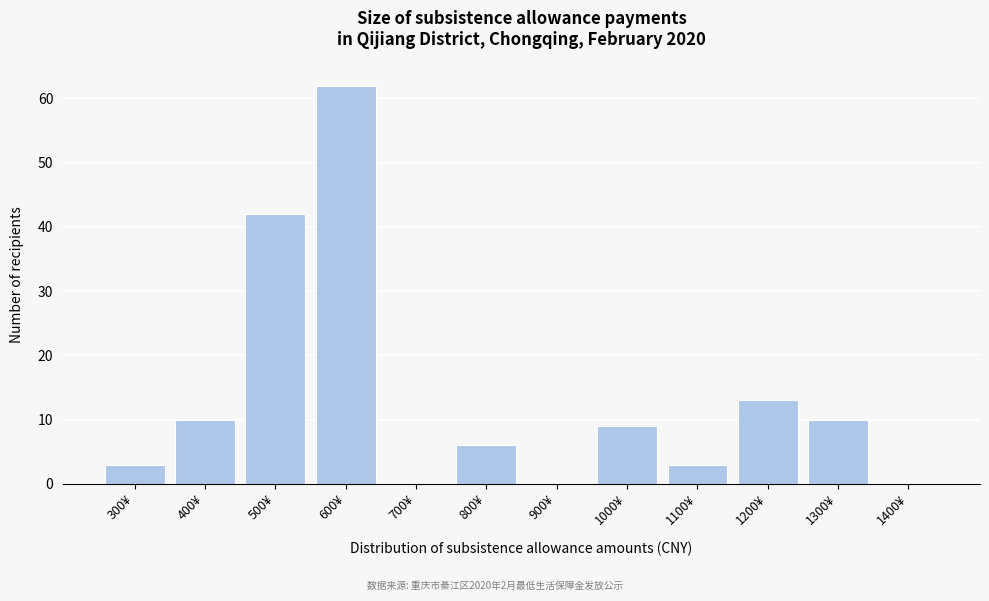

Reading left to right, transcribe all the data shown in this chart.

300¥=3	400¥=10	500¥=42	600¥=62	700¥=0	800¥=6	900¥=0	1000¥=9	1100¥=3	1200¥=13	1300¥=10	1400¥=0